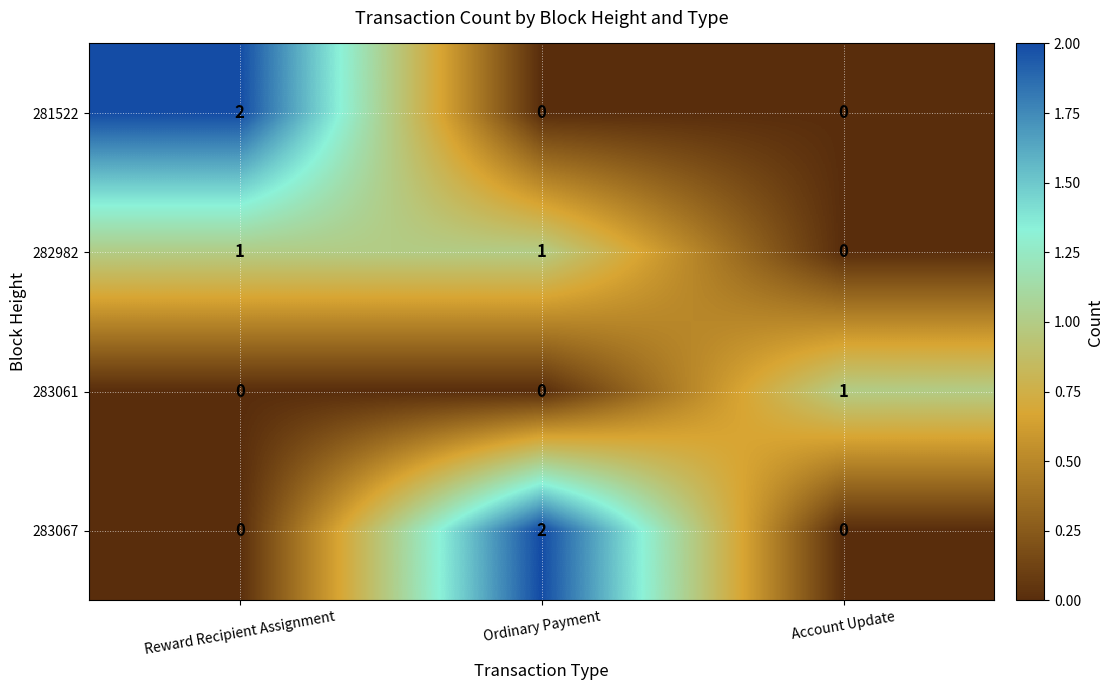

Between Reward Recipient Assignment and Account Update, which series saw the biggest shift?

281522